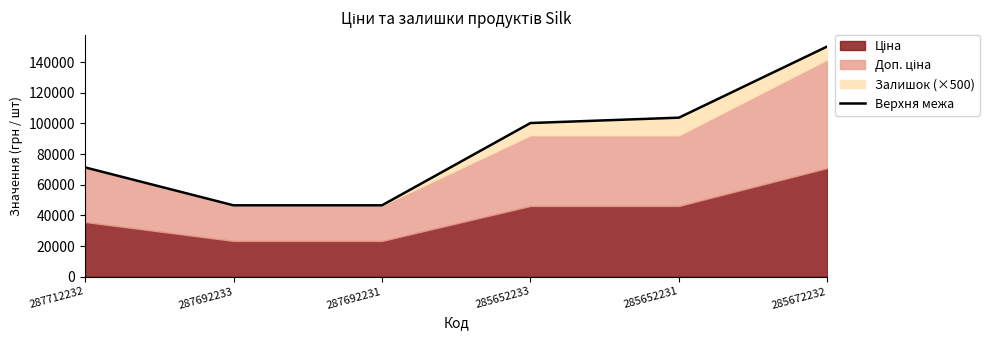

At which label does the data first exceed 100287?

285652233